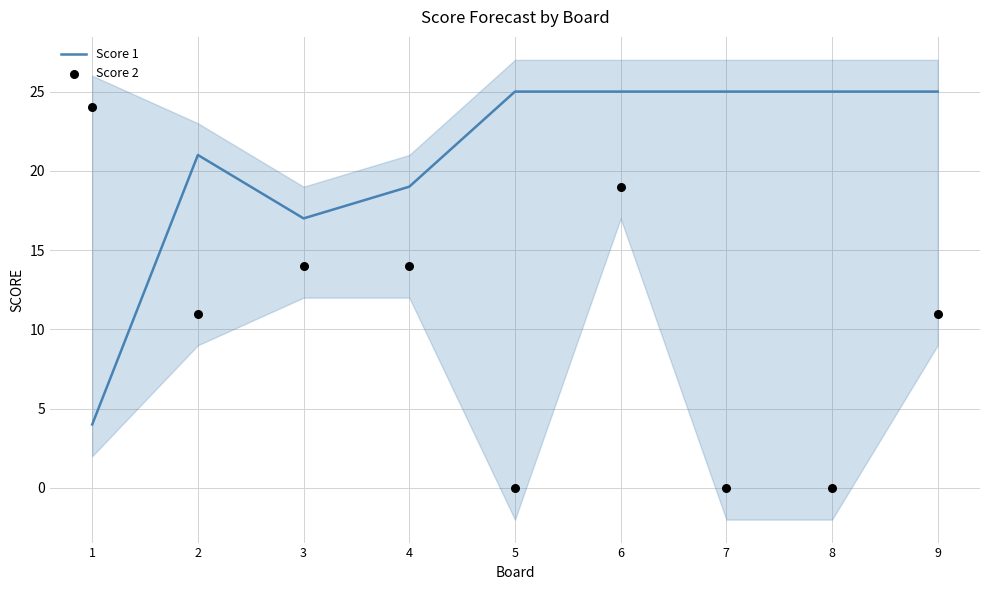

What is the total value across all series at 1?

28